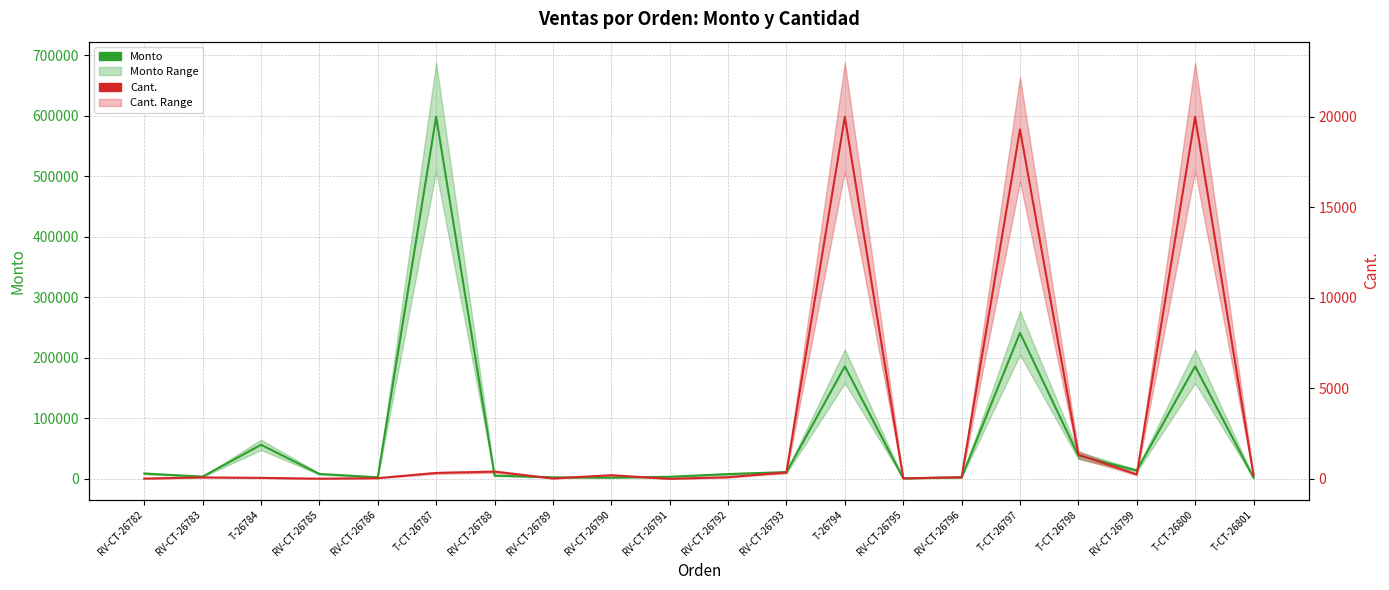

Where is the first local minimum for Cant.?

RV-CT-26785